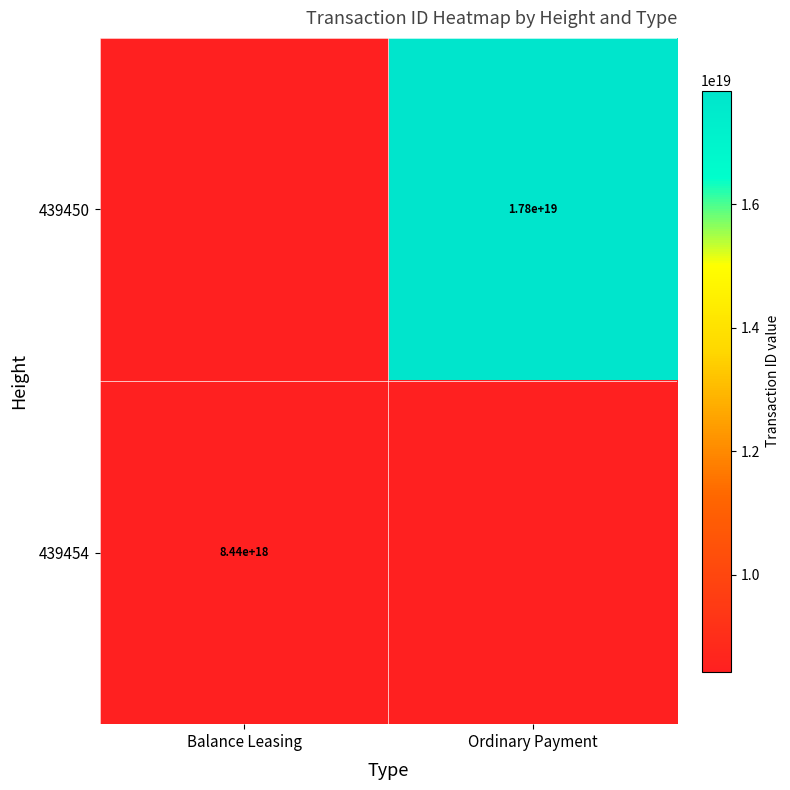

Rank the series by their average value, from highest to lowest.

439450, 439454